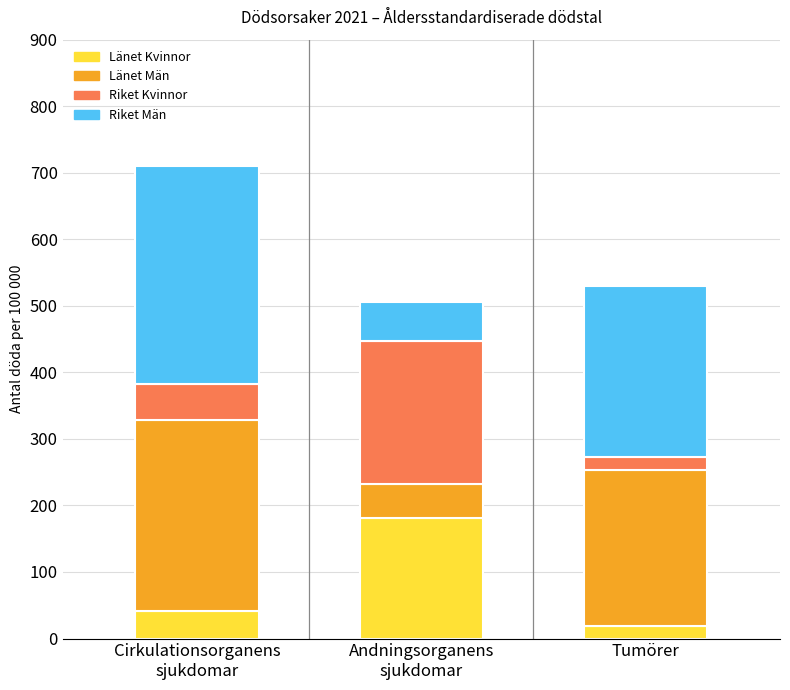

What is the average value of the Länet Kvinnor series?

80.4